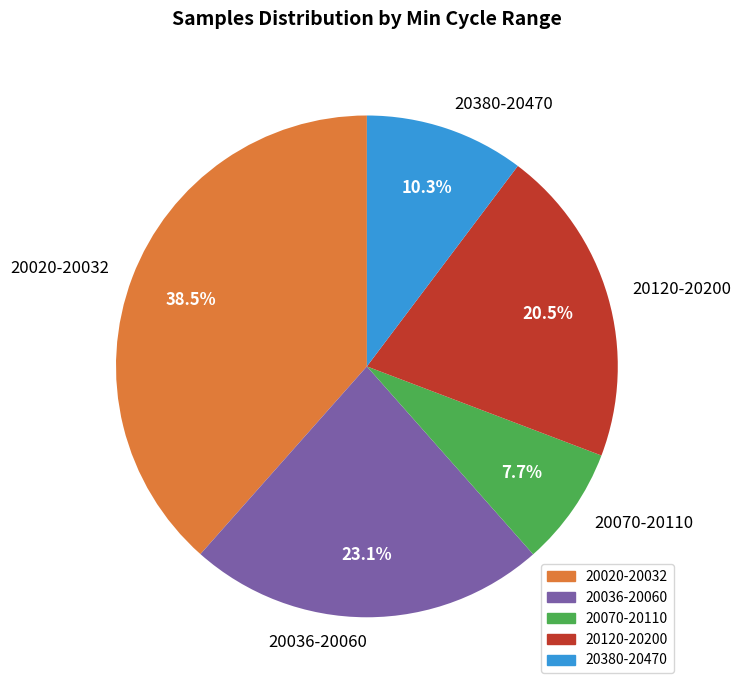

Count the number of slices in the pie.

5